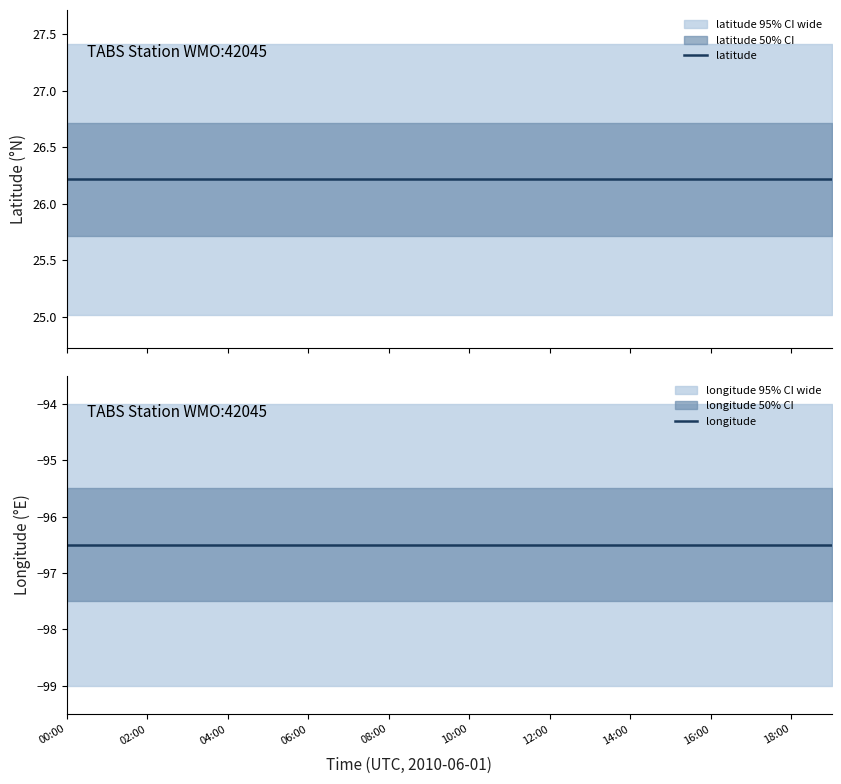

What is the label of the 13th point from the right?

14:00